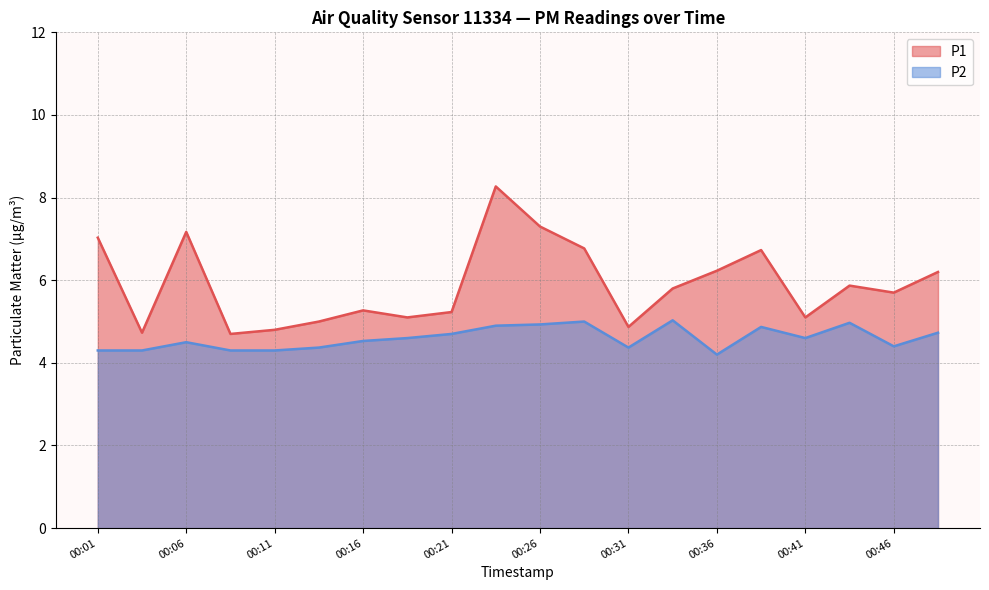

What is the highest value of the P1 series?

8.3